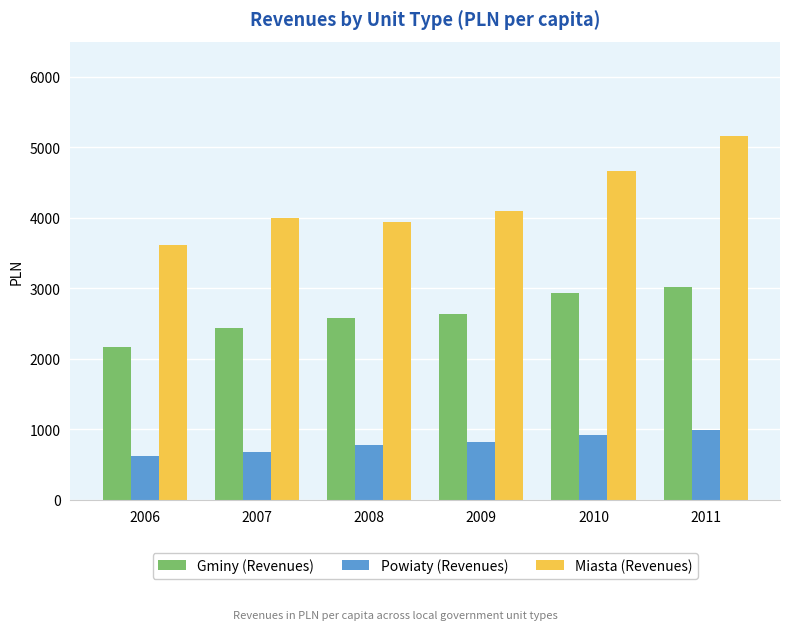

Count the number of categories in the chart.

6